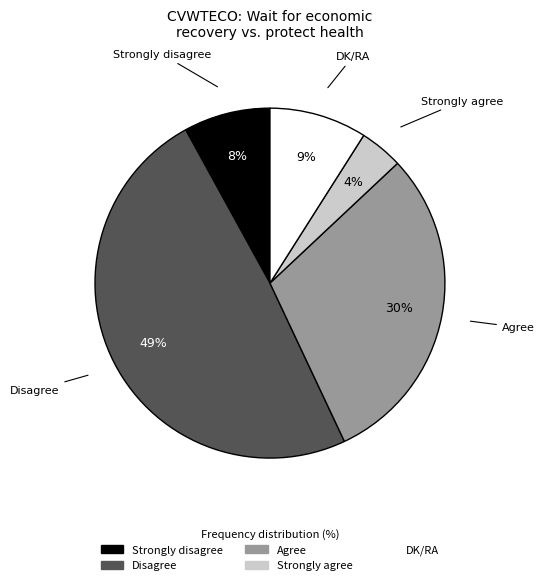

Is there a majority slice in this chart?

No